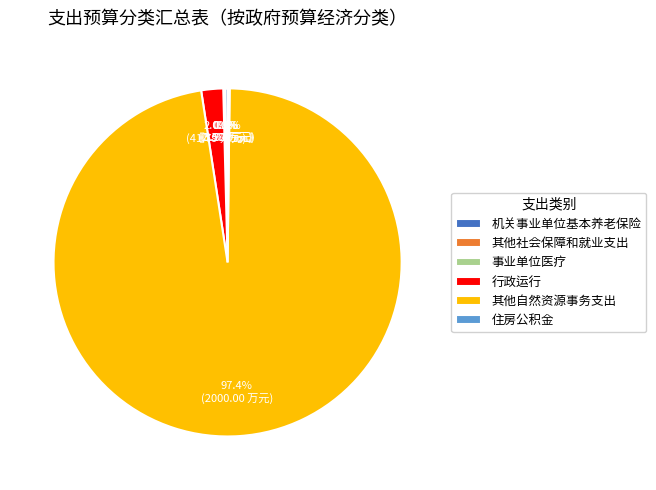

Does 其他自然资源事务支出 represent more than half of the total?

Yes